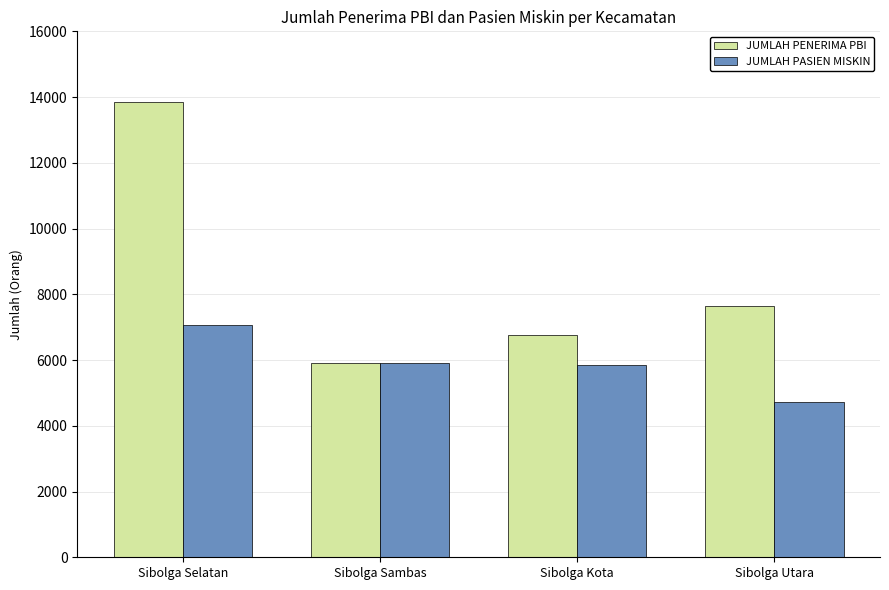

At Sibolga Selatan, list the series in order from smallest to largest.

JUMLAH PASIEN MISKIN, JUMLAH PENERIMA PBI